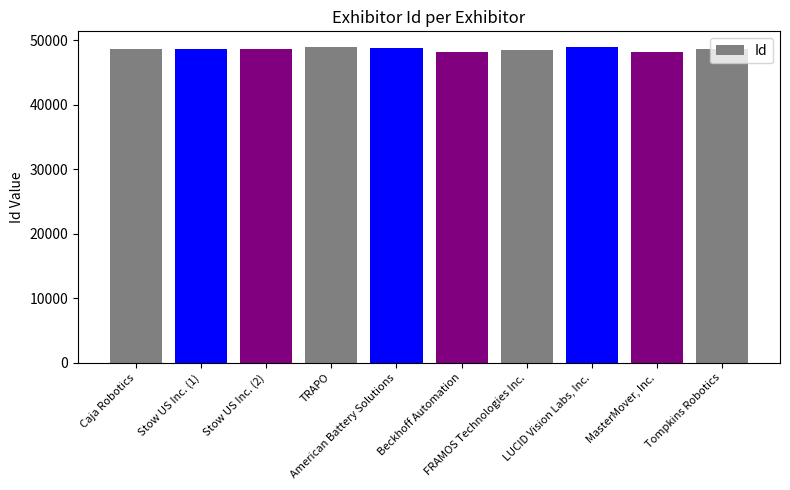

Is it true that the value at TRAPO is 48969?

True